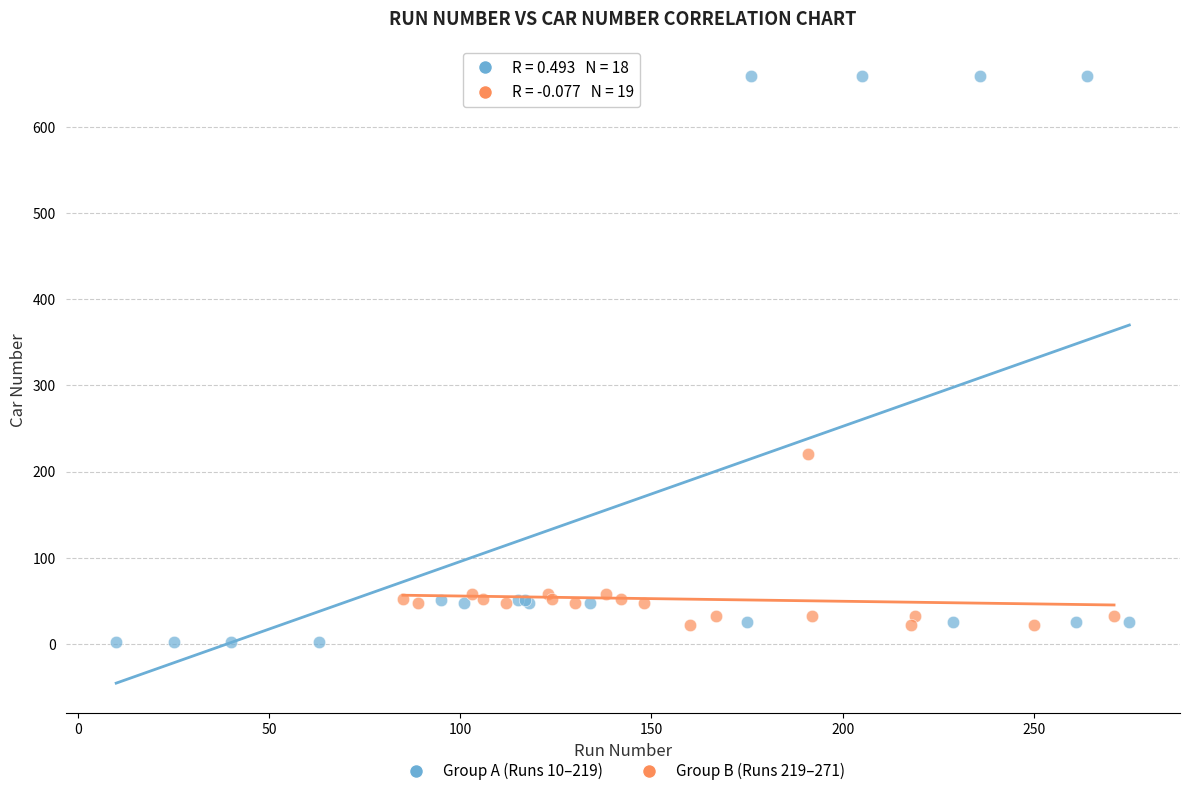

What are all the series names shown in the legend?

Group A (Runs 10–219), Group B (Runs 219–271)